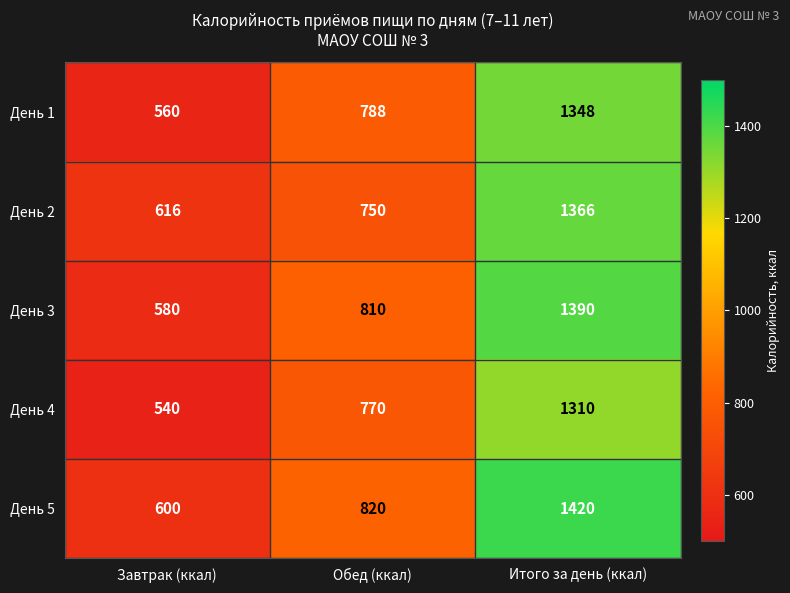

What is the total value across all series at Итого за день (ккал)?

6834